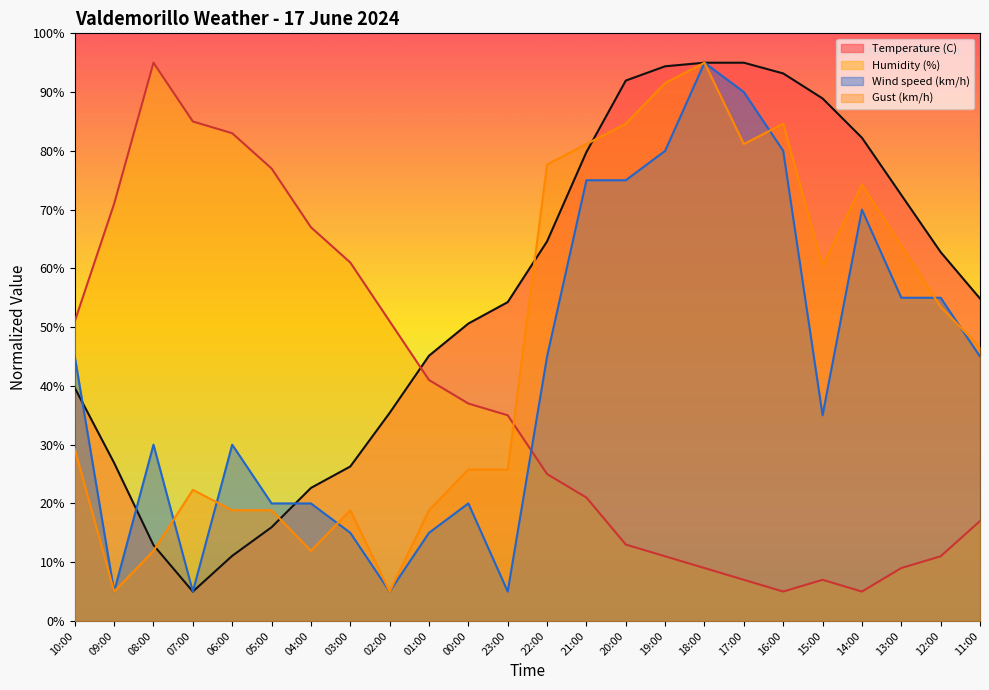

At 14:00, list the series in order from largest to smallest.

Temperature (C), Gust (km/h), Wind speed (km/h), Humidity (%)